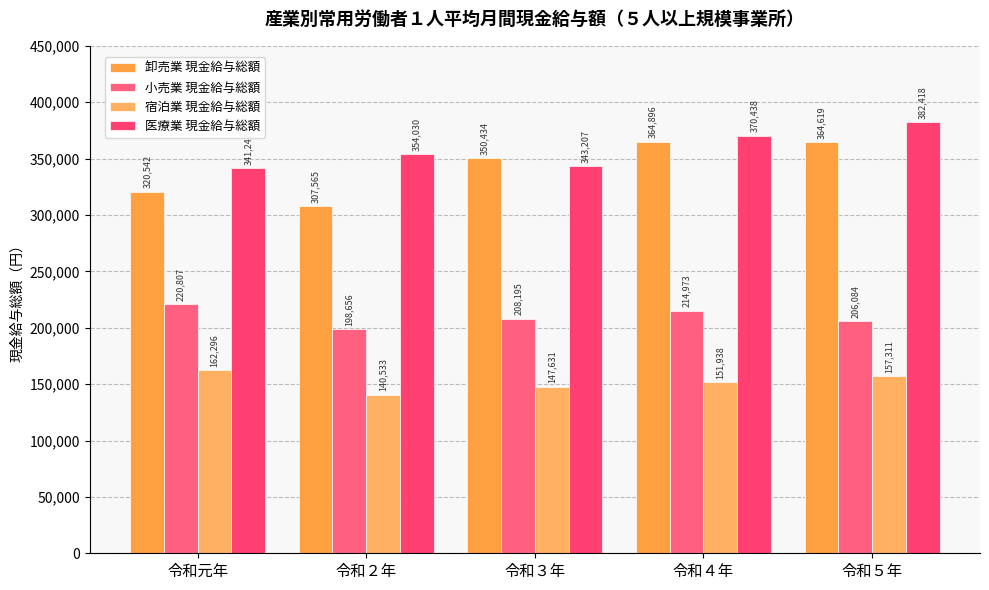

Which series has the widest spread of values?

卸売業 現金給与総額